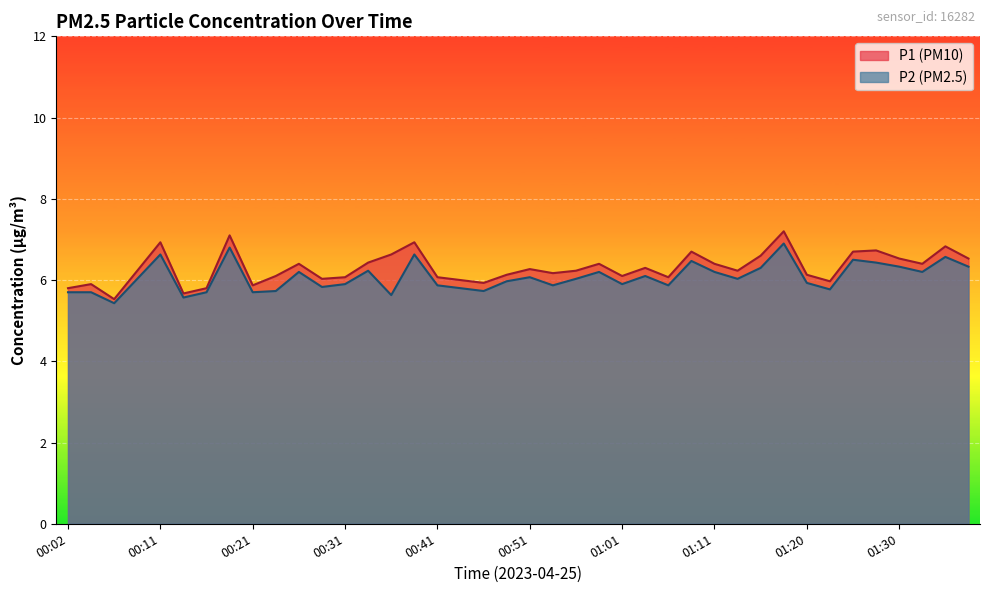

How many lines are shown in the chart?

2